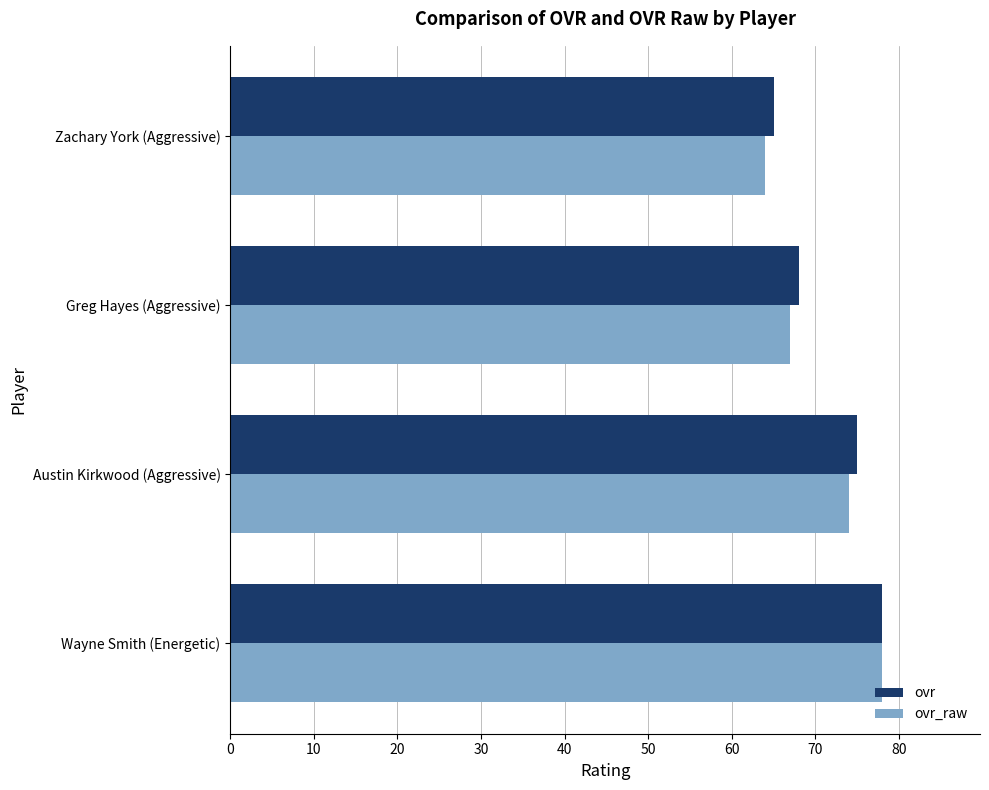

Where is ovr nearest to the value 71?

Greg Hayes (Aggressive)